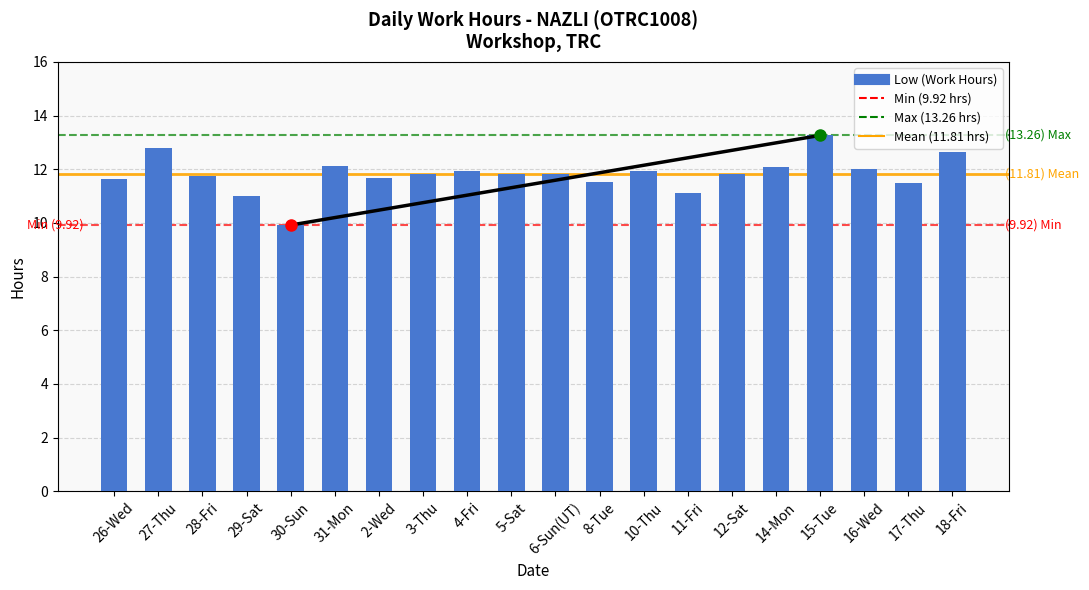

What is the average value?

11.8